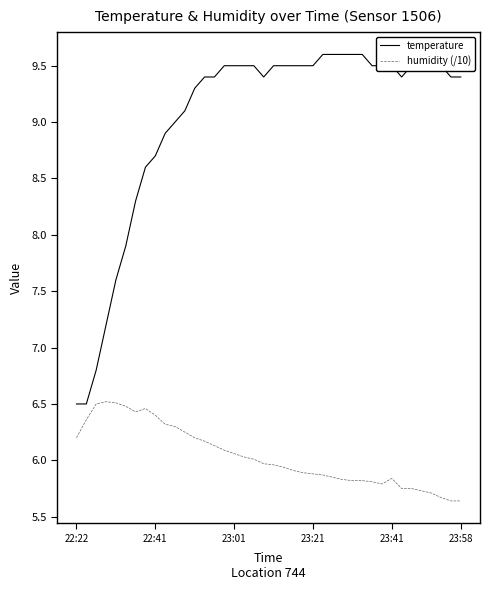

Does the chart display data point markers on the line(s)?

No